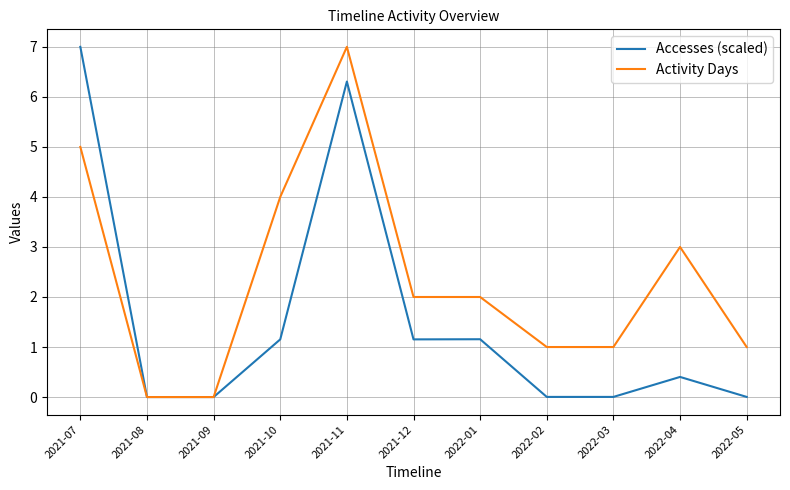

List the series in order of their overall mean, highest first.

Activity Days, Accesses (scaled)